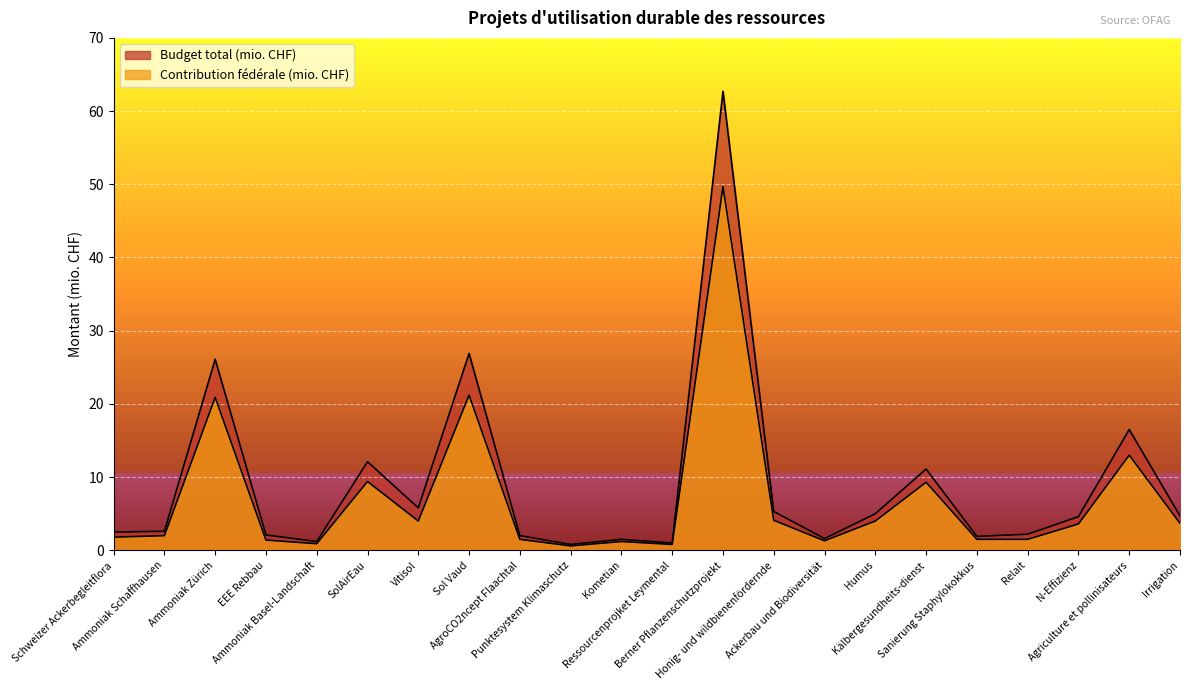

What is the total value across all series at Schweizer Ackerbegleitflora?

4.3